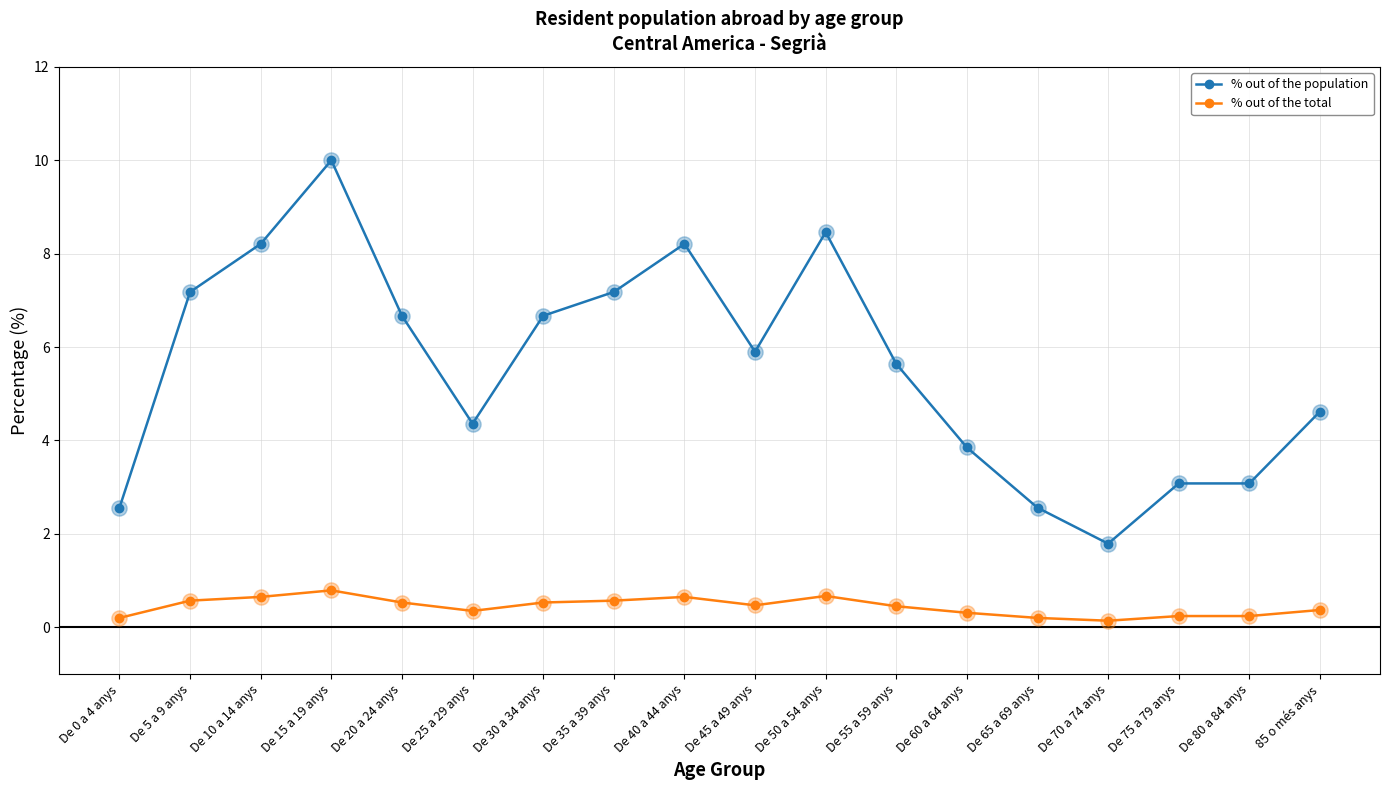

At which category is the sum across all series the highest?

De 15 a 19 anys